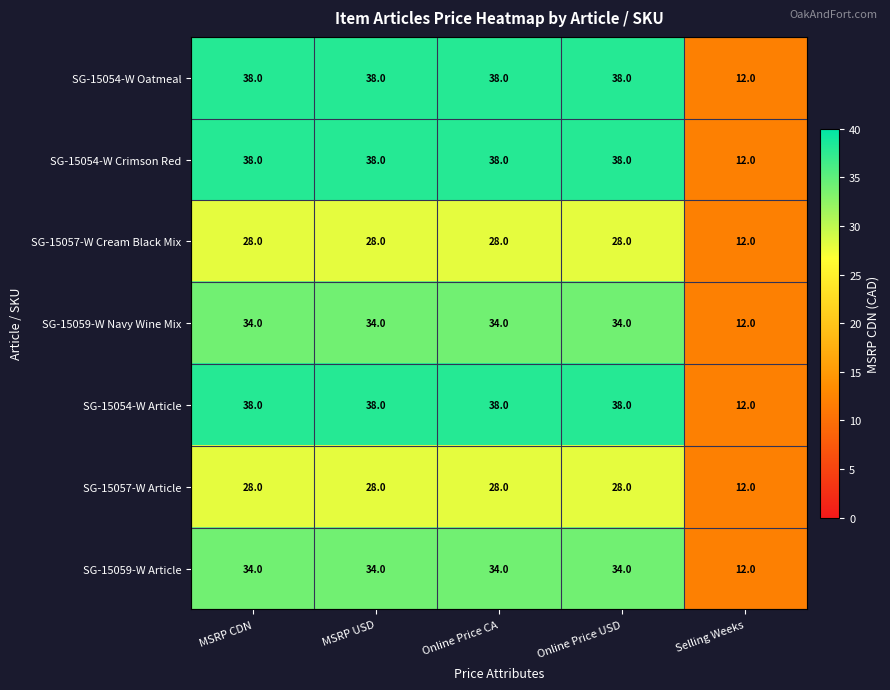

The SG-15054-W Crimson Red series shows 8 at Selling Weeks. True or false?

False